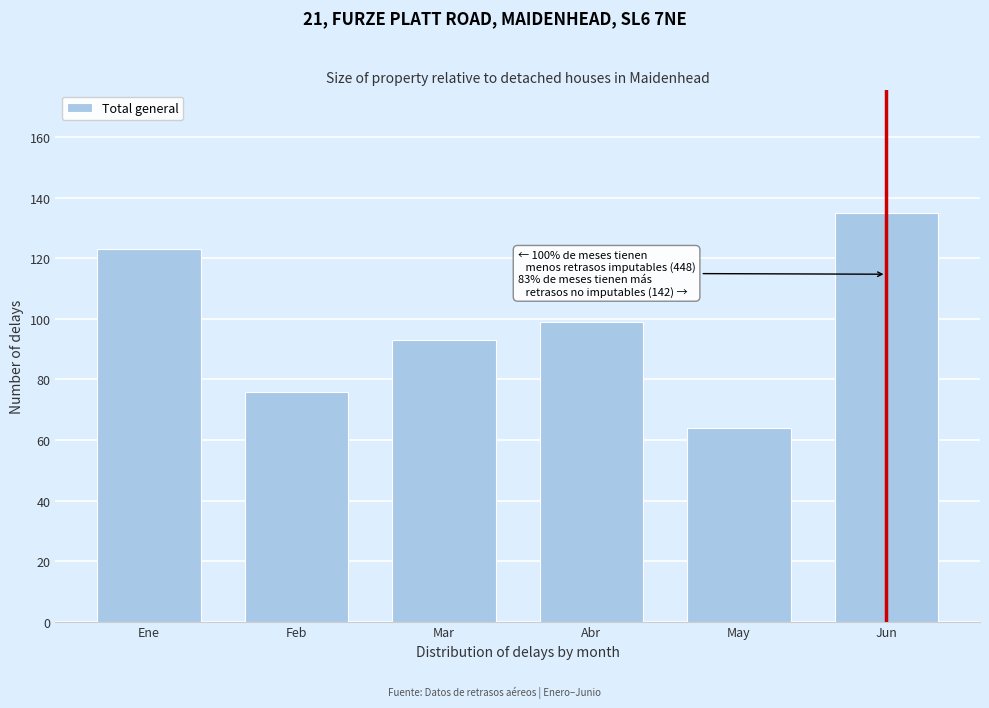

Reading left to right, transcribe all the data shown in this chart.

Ene=123	Feb=76	Mar=93	Abr=99	May=64	Jun=135